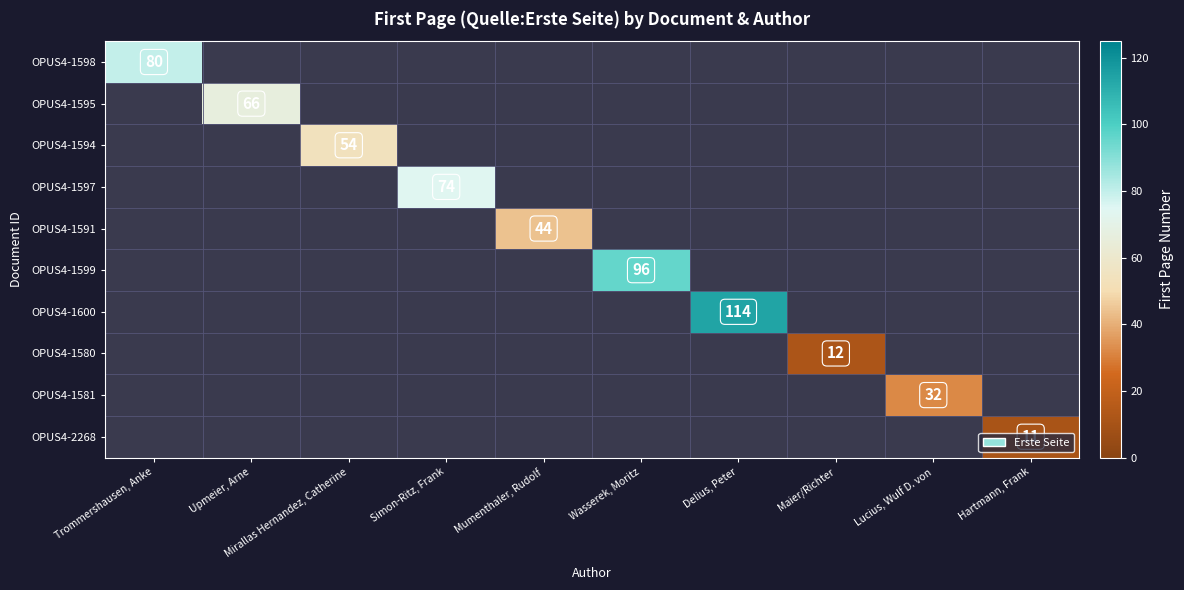

At which category does the chart reach its minimum across all series?

Hartmann, Frank